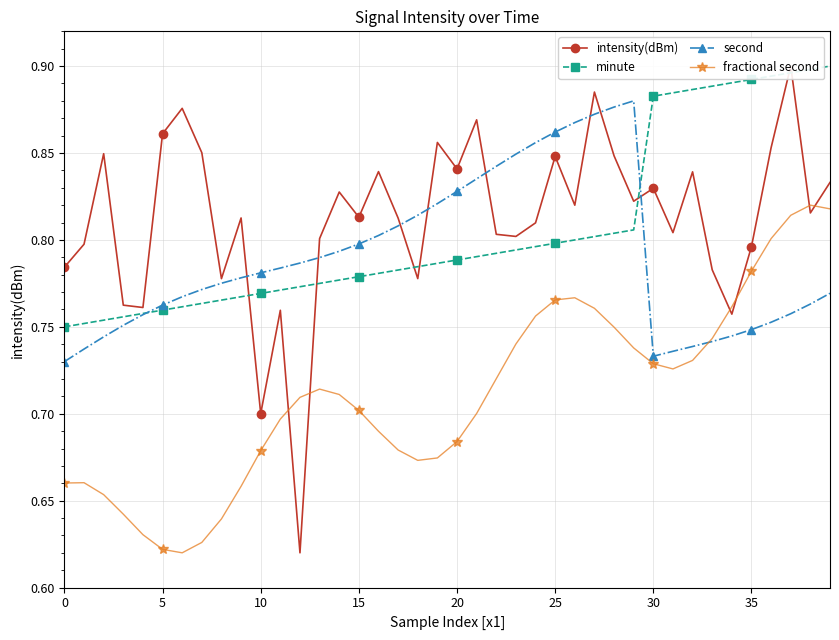

At which category is the sum across all series the highest?

37